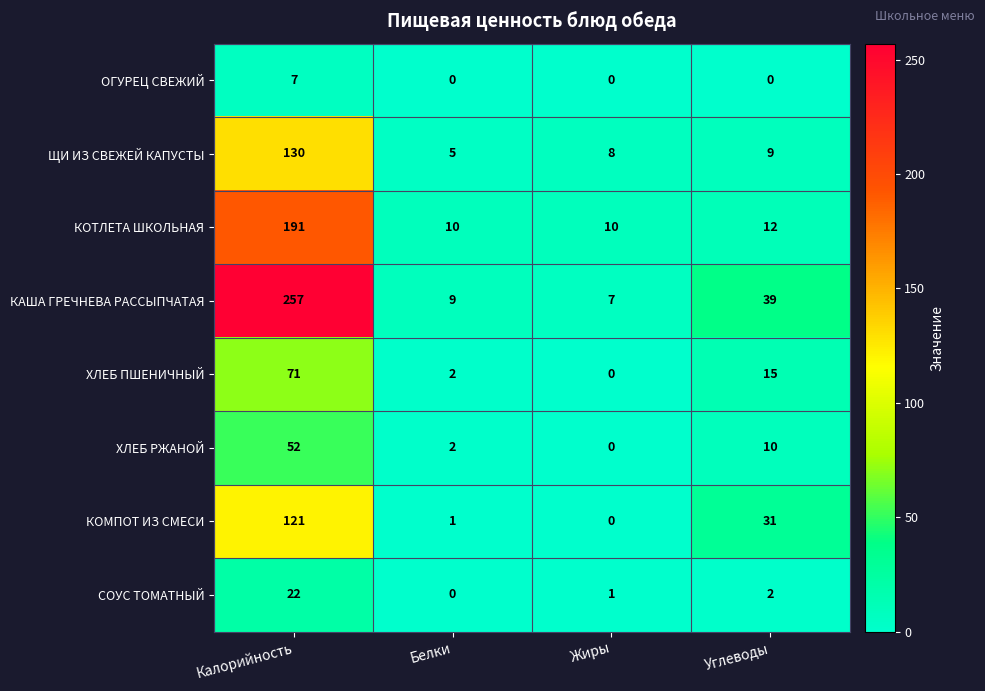

What is the sum of the ХЛЕБ РЖАНОЙ values at Калорийность and Жиры?

52